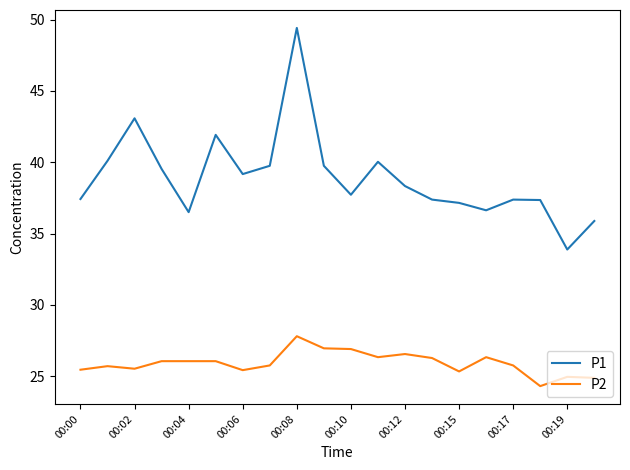

List the series in order of their peak value, highest first.

P1, P2